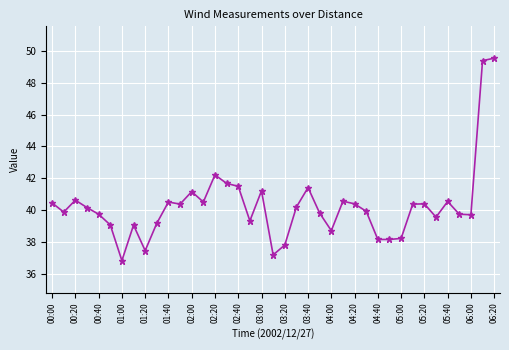

What is the value of the 33rd point from the left?

40.4